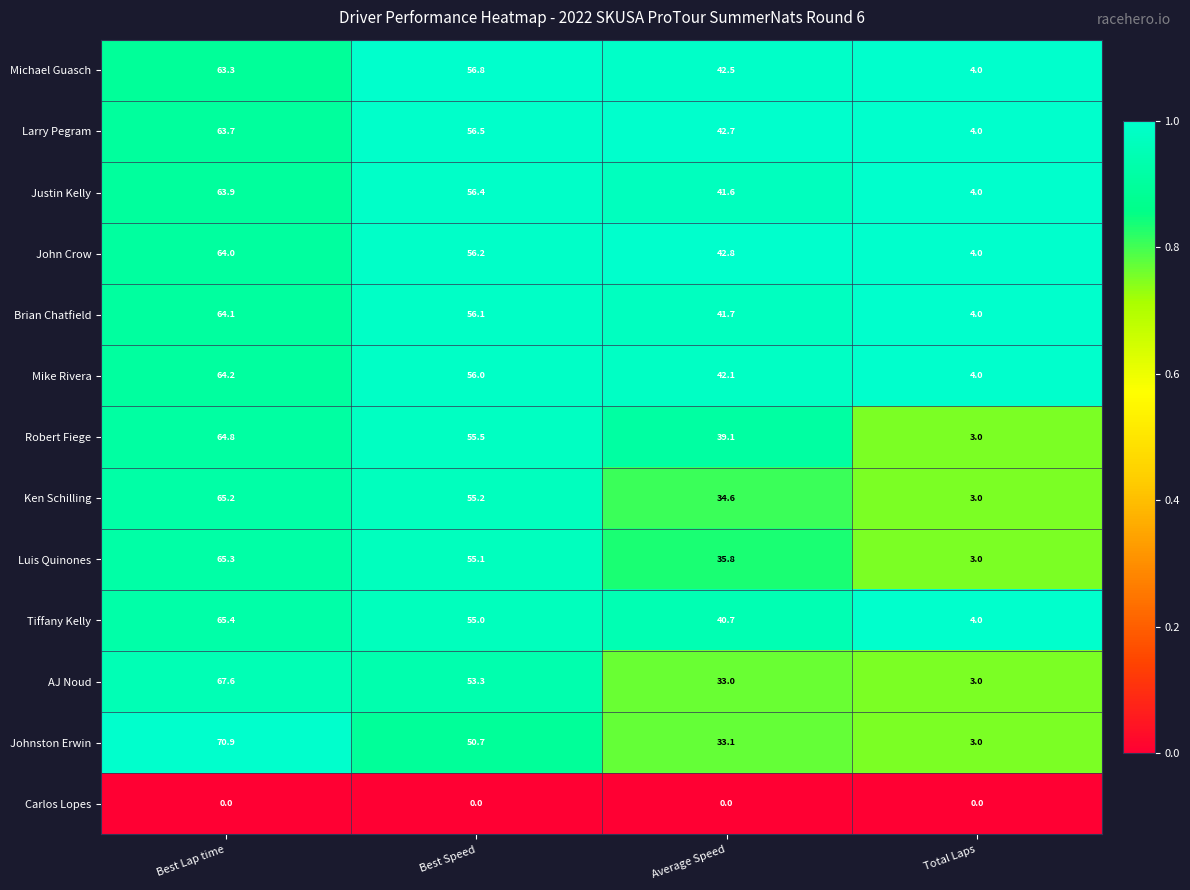

What is the average value of the John Crow series?

41.8